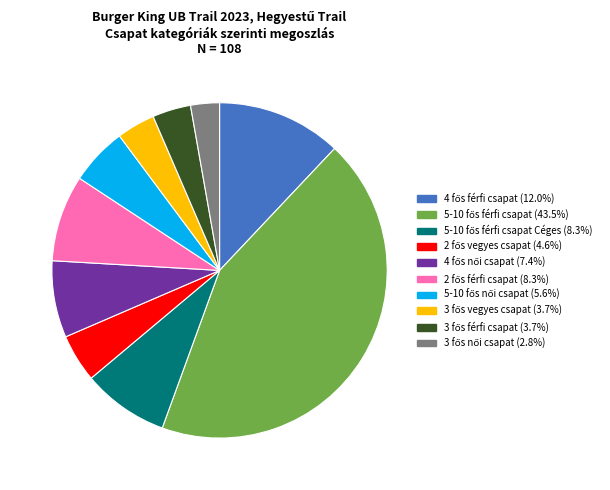

How many segments does this pie chart have?

10